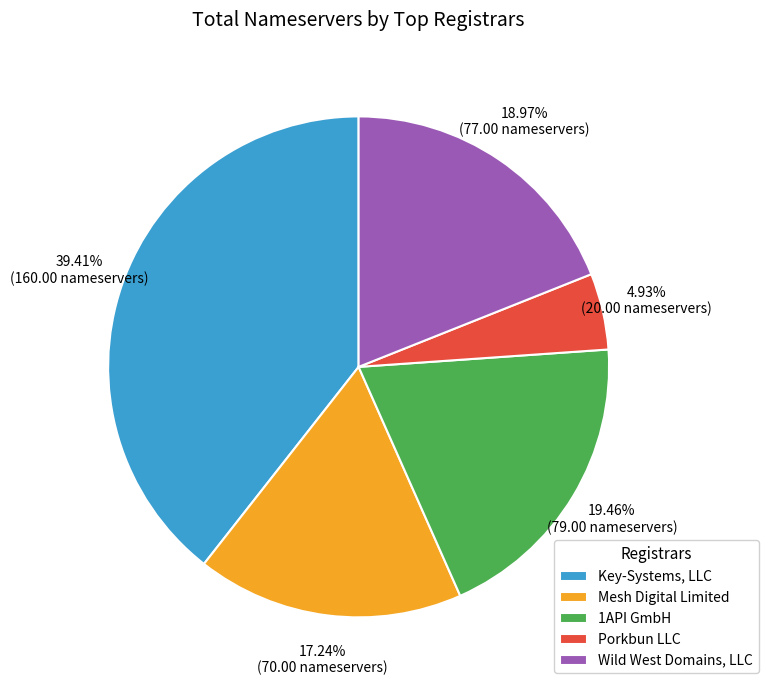

Is the sum of Wild West Domains, LLC and Porkbun LLC greater than half?

No